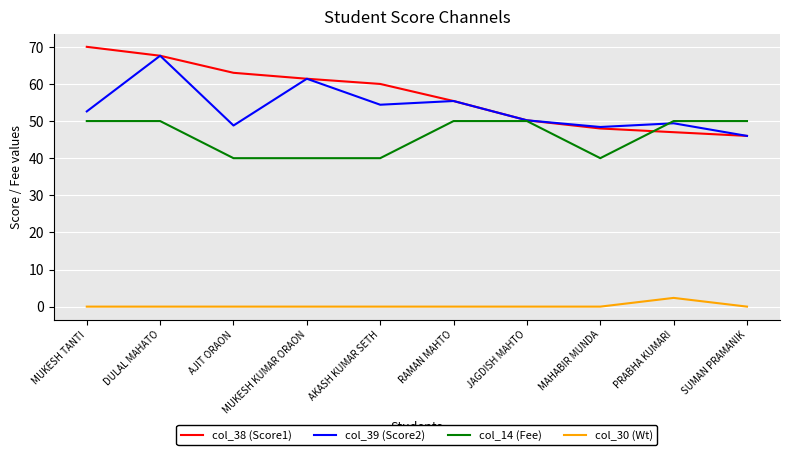

What position from the right is SUMAN PRAMANIK?

1